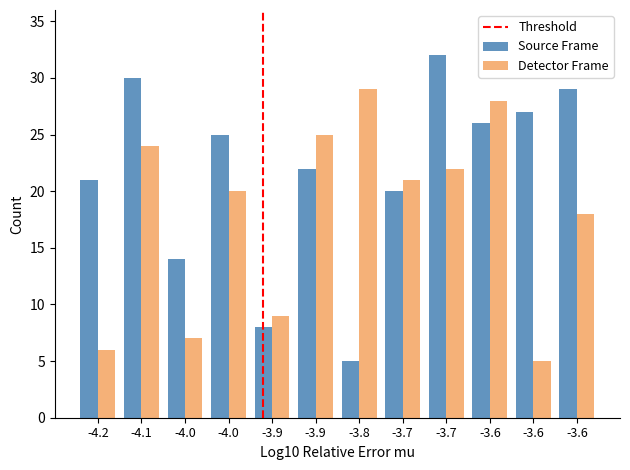

How many bars are there in each group?

2